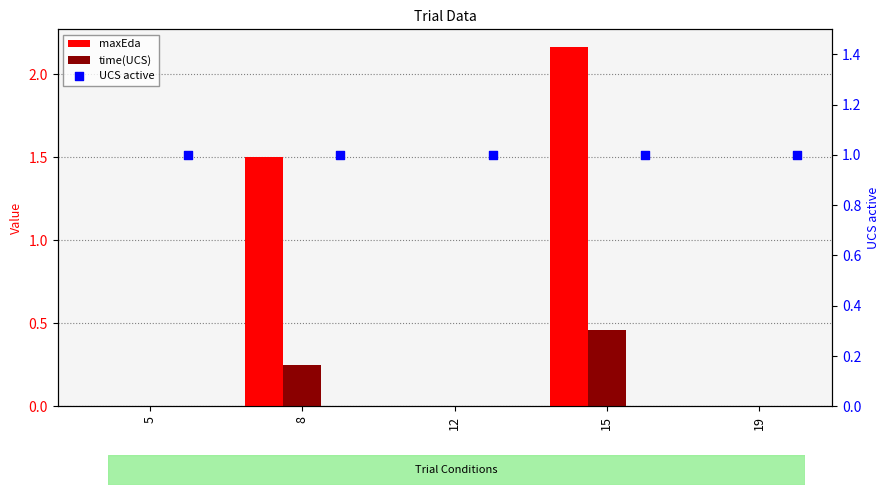

What are all the series names shown in the legend?

maxEda, time(UCS), UCS active